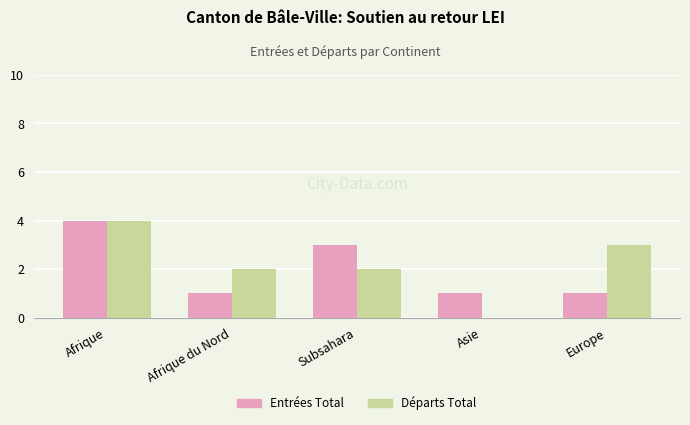

Is the value of Départs Total at Asie greater than the value of Entrées Total at Subsahara?

No